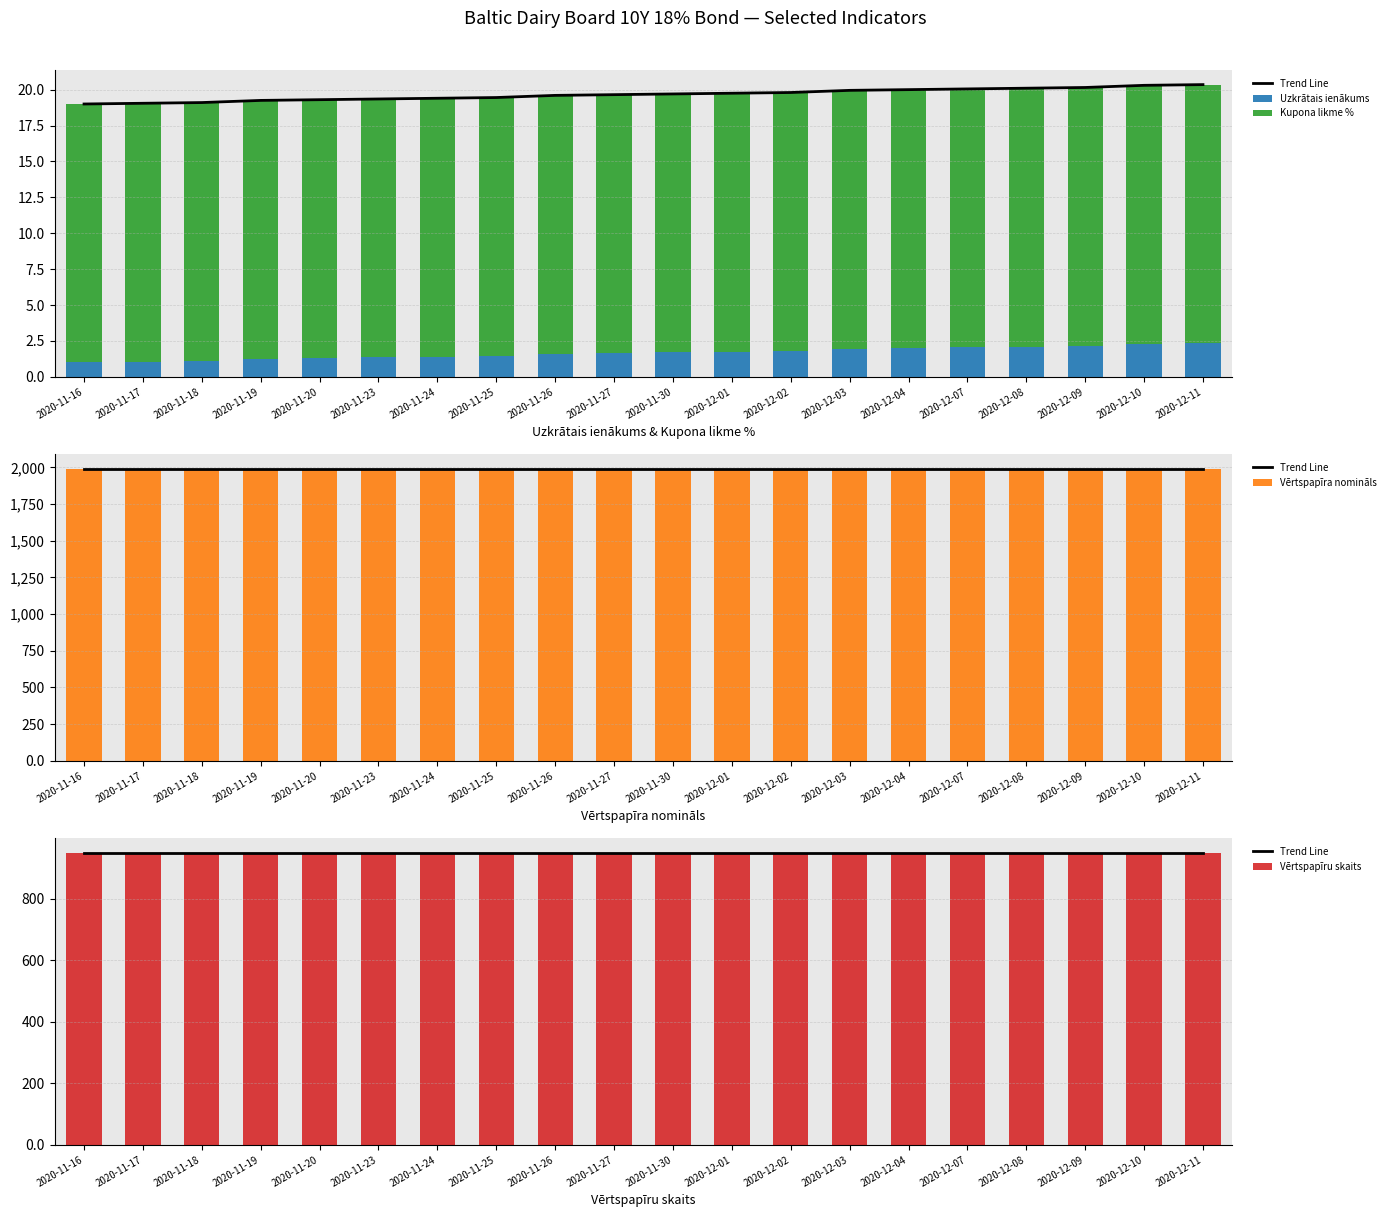

Reading left to right, transcribe all the data shown in this chart.

Trend Line: 950.0	950.0	950.0	950.0	950.0	950.0	950.0	950.0	950.0	950.0	950.0	950.0	950.0	950.0	950.0	950.0	950.0	950.0	950.0	950.0
Uzkrātais ienākums: 1.0	1.1	1.1	1.2	1.3	1.4	1.4	1.4	1.6	1.6	1.7	1.8	1.8	1.9	2.0	2.0	2.1	2.1	2.3	2.4
Kupona likme %: 18.0	18.0	18.0	18.0	18.0	18.0	18.0	18.0	18.0	18.0	18.0	18.0	18.0	18.0	18.0	18.0	18.0	18.0	18.0	18.0
Vērtspapīra nomināls: 1991.6	1991.6	1991.6	1991.6	1991.6	1991.6	1991.6	1991.6	1991.6	1991.6	1991.6	1991.6	1991.6	1991.6	1991.6	1991.6	1991.6	1991.6	1991.6	1991.6
Vērtspapīru skaits: 950.0	950.0	950.0	950.0	950.0	950.0	950.0	950.0	950.0	950.0	950.0	950.0	950.0	950.0	950.0	950.0	950.0	950.0	950.0	950.0